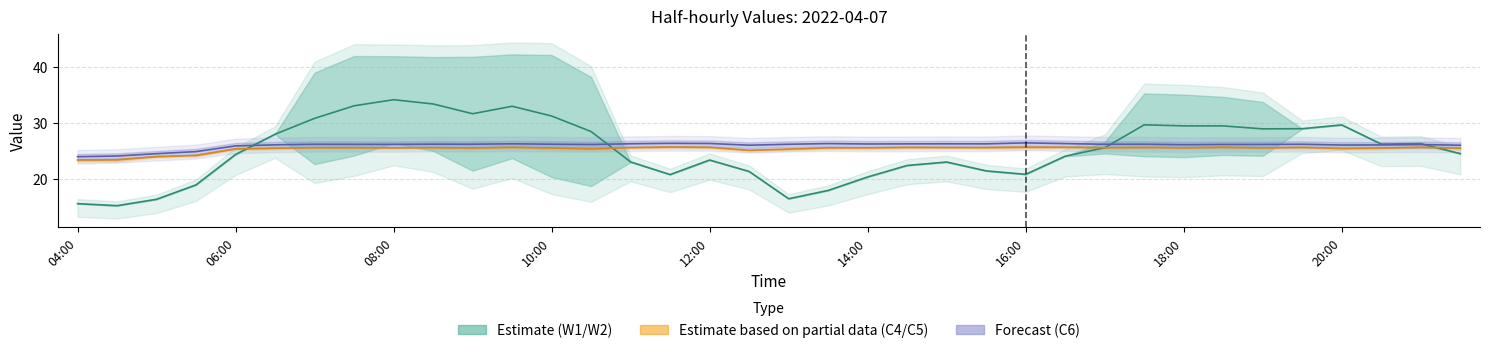

How many lines are shown in the chart?

3